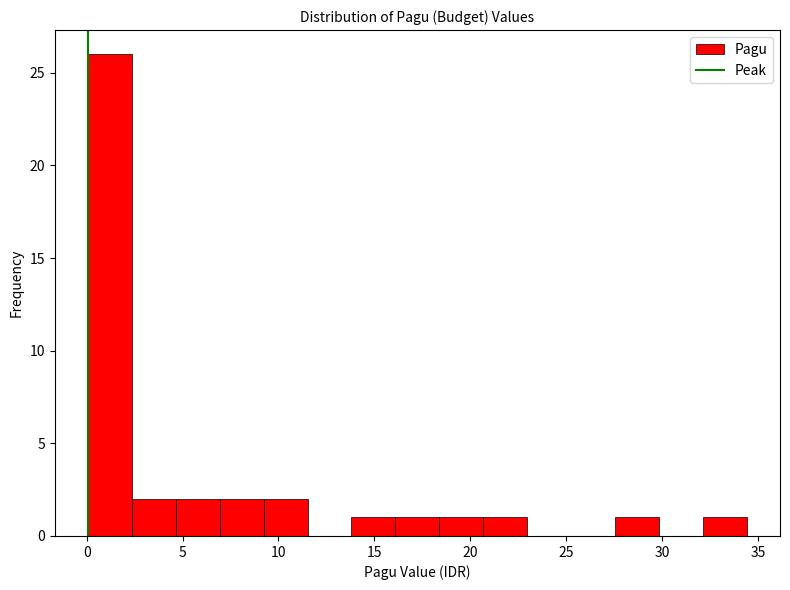

Reading left to right, transcribe this chart: for each bar, give the range it covers on the x-axis and its height. Neither the bar edges nor the heights are printed on the chart, so give them approximately, as read against the axes.

0.0 to 2.5: 26
2.5 to 4.5: 2
4.5 to 7.0: 2
7.0 to 9.0: 2
9.0 to 11.5: 2
11.5 to 14.0: 0
14.0 to 16.0: 1
16.0 to 18.5: 1
18.5 to 20.5: 1
20.5 to 23.0: 1
23.0 to 25.5: 0
25.5 to 27.5: 0
27.5 to 30.0: 1
30.0 to 32.0: 0
32.0 to 34.5: 1